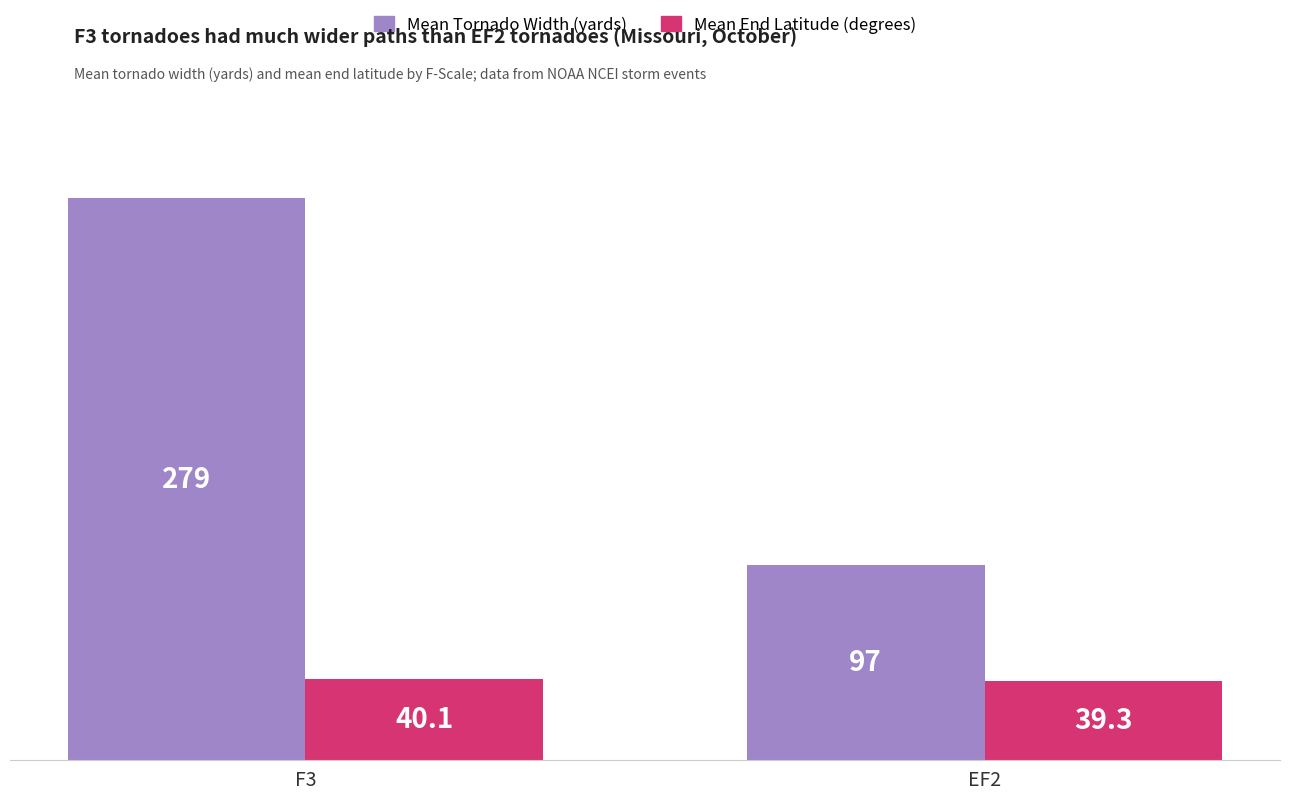

At which label does Mean End Latitude (degrees) first exceed 40?

F3